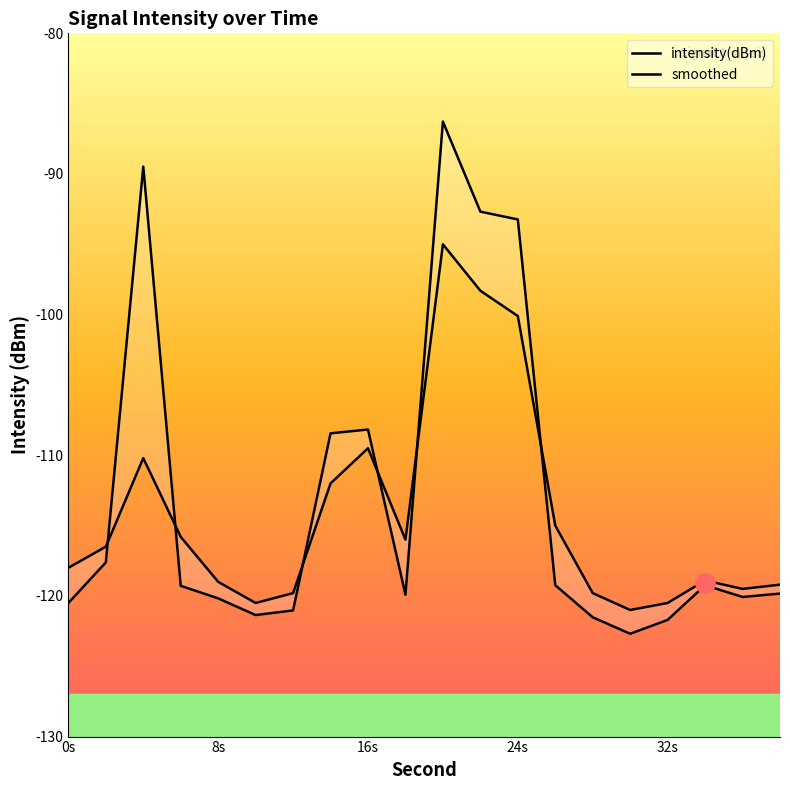

Rank the series by their maximum value, from lowest to highest.

smoothed, intensity(dBm)